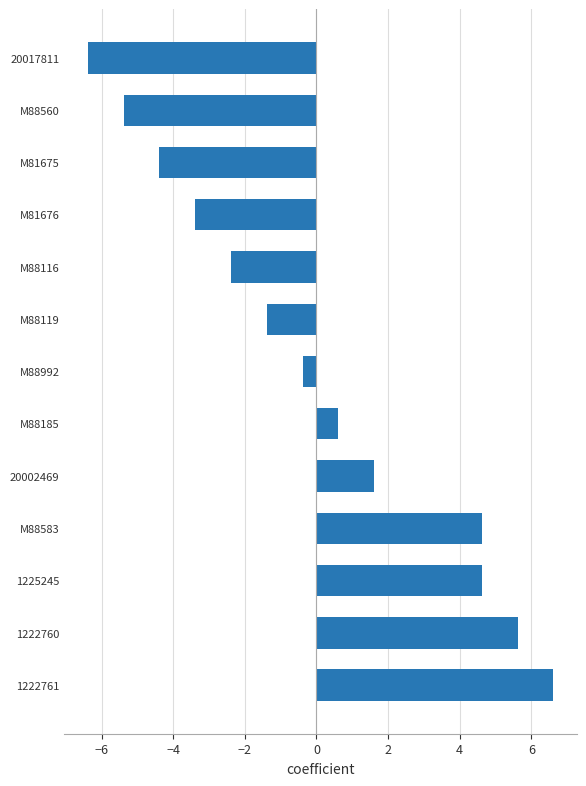

What position from the top is 20017811?

1